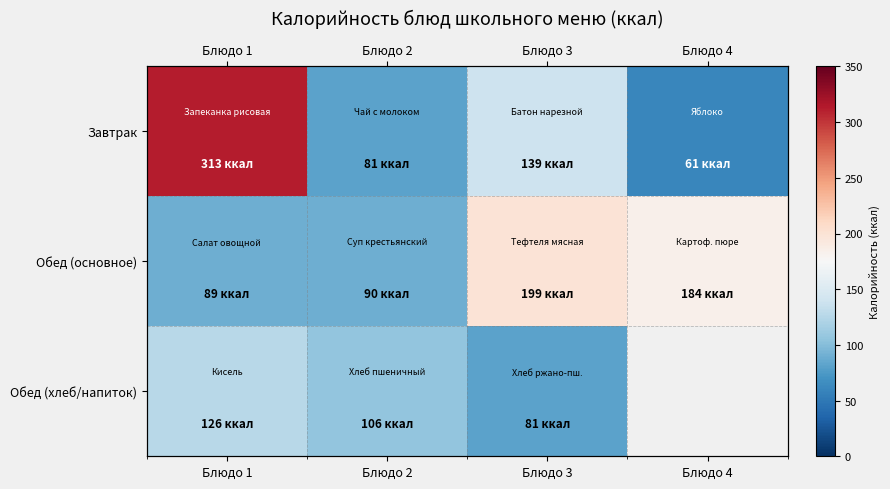

List the series in order of their peak value, lowest first.

Обед (хлеб/напиток), Обед (основное), Завтрак